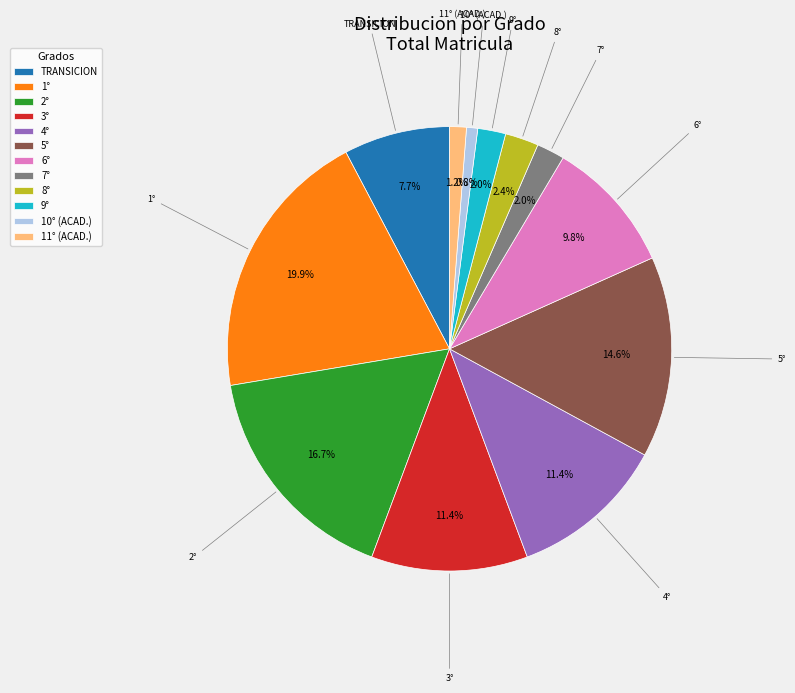

What is the largest slice in the pie chart?

1°